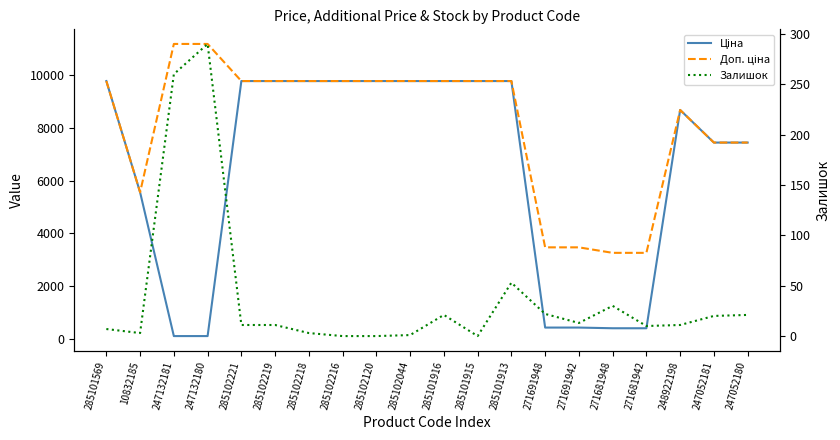

How many intersections are there between Ціна and Залишок?

2